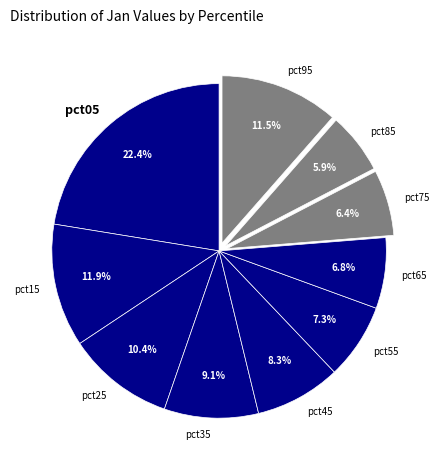

To the nearest percent, what percentage of the pie is pct75?

6%